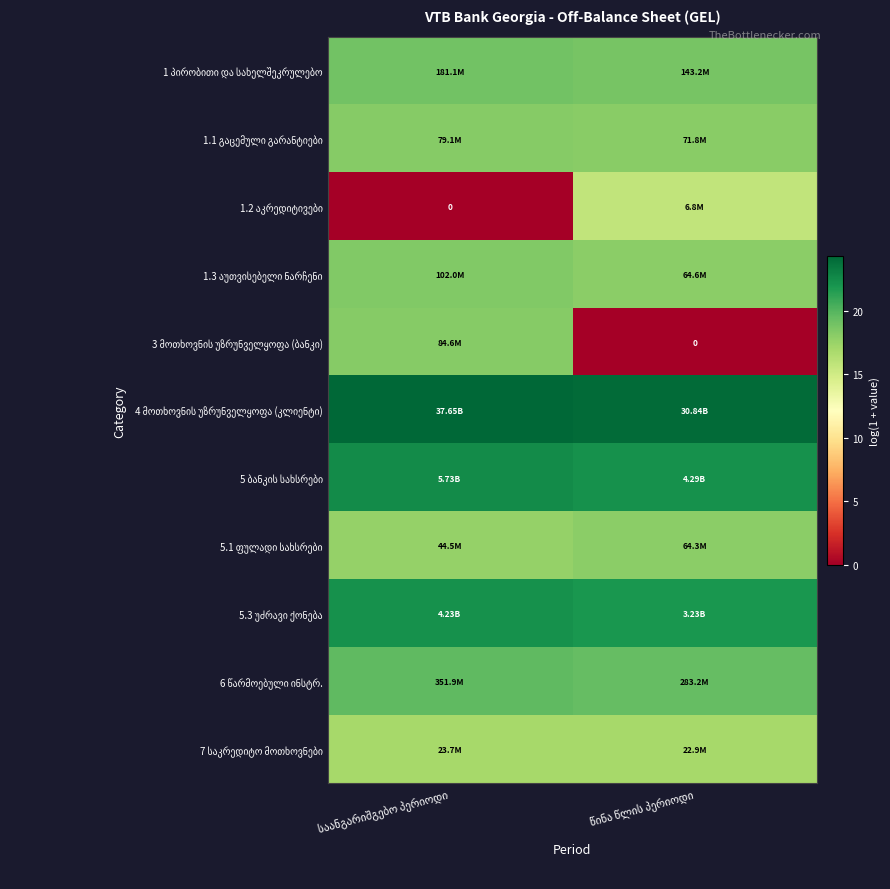

True or false: 1.3 აუთვისებელი ნარჩენი has a value of 5.6 at წინა წლის პერიოდი.

False